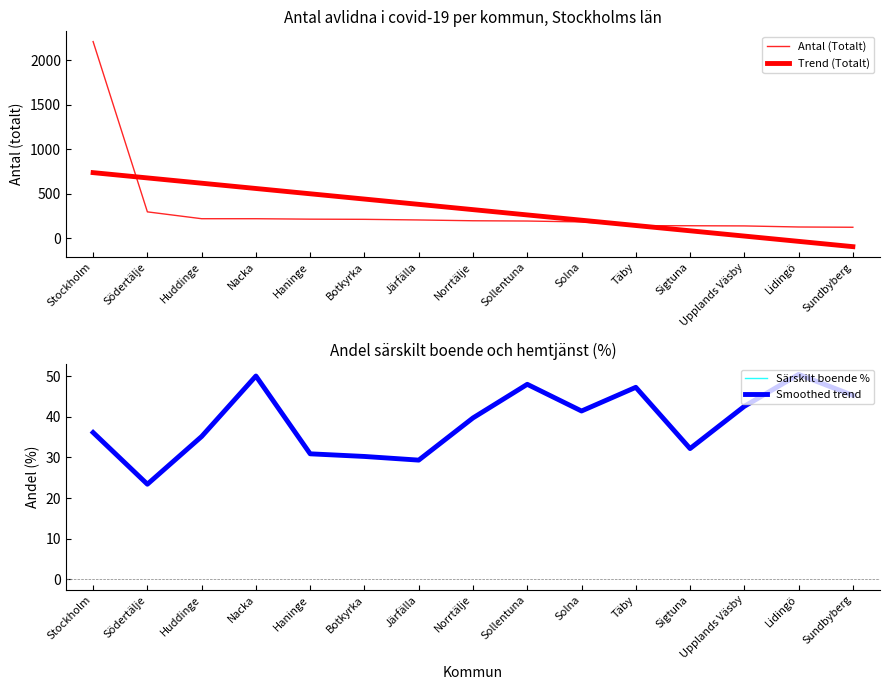

True or false: Antal (Totalt) has more than 2 points higher than both neighbors.

False